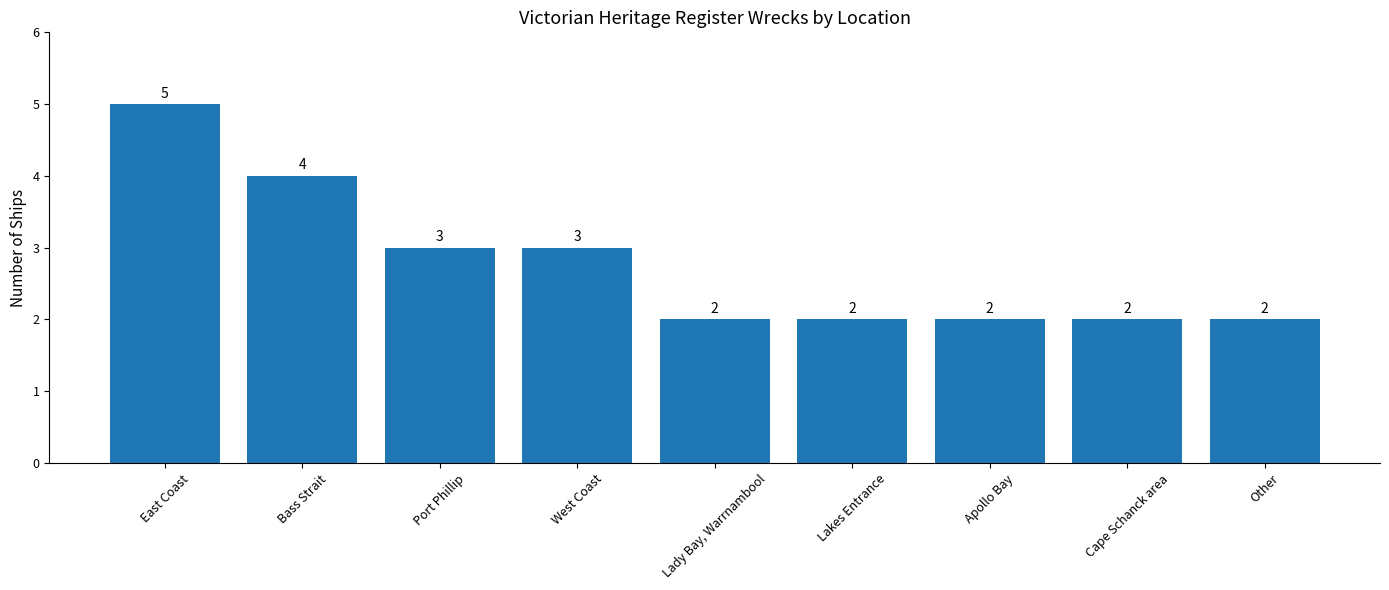

What is the difference between the maximum and minimum values?

3